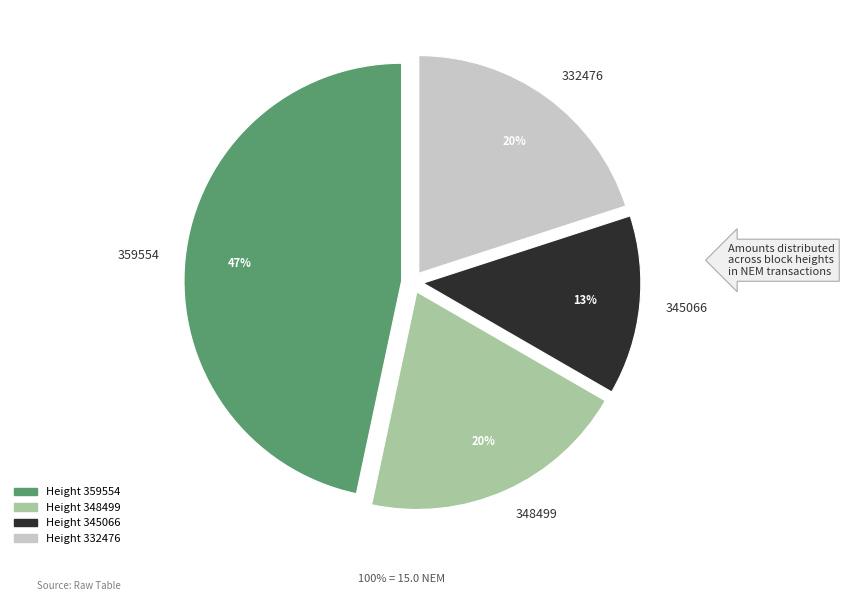

What percentage is the 348499 slice, to the nearest percent?

20%